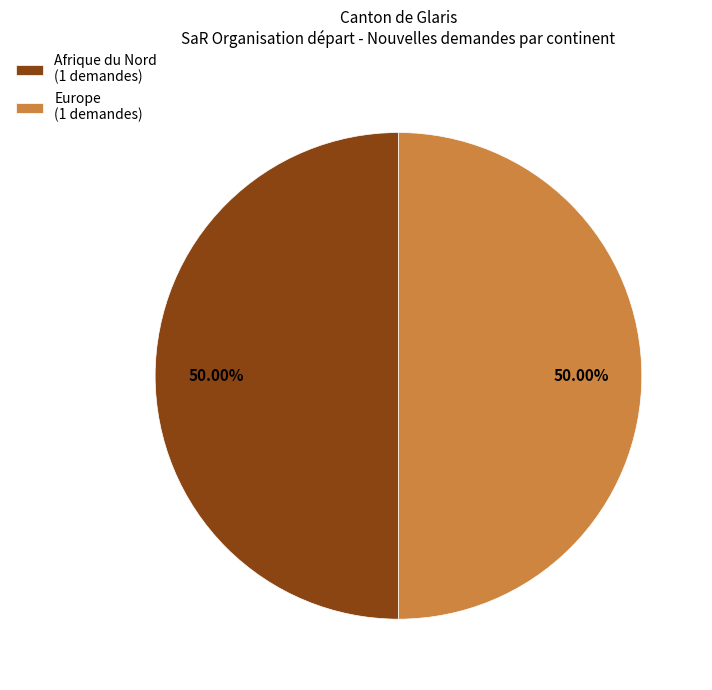

Approximately how many times larger is the value at Europe (1 demandes) compared to Afrique du Nord (1 demandes)?

1.0